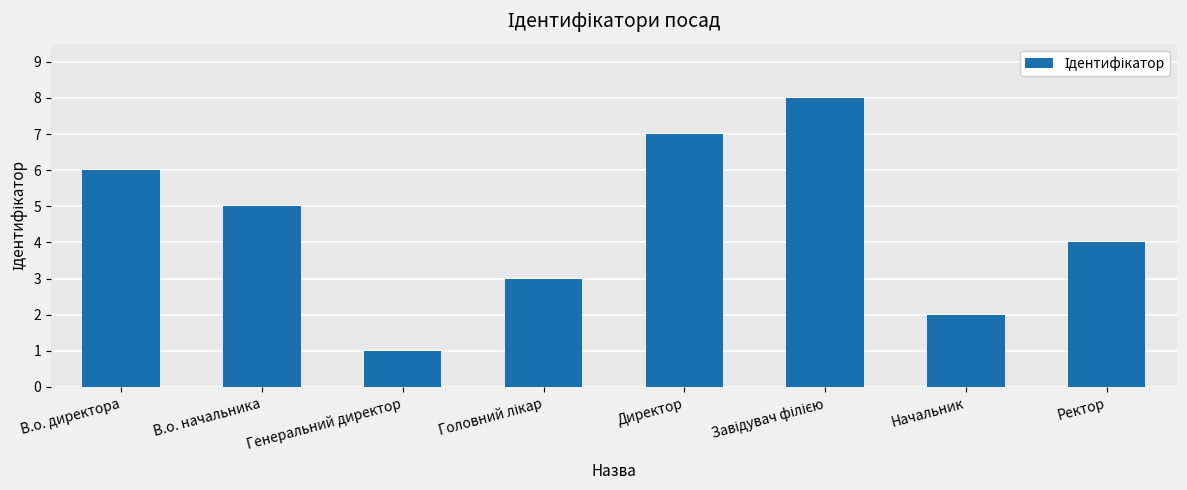

The value at Директор is 10. True or false?

False